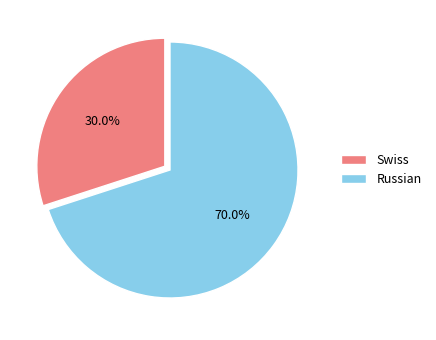

Rank the categories by value from highest to lowest.

Russian, Swiss